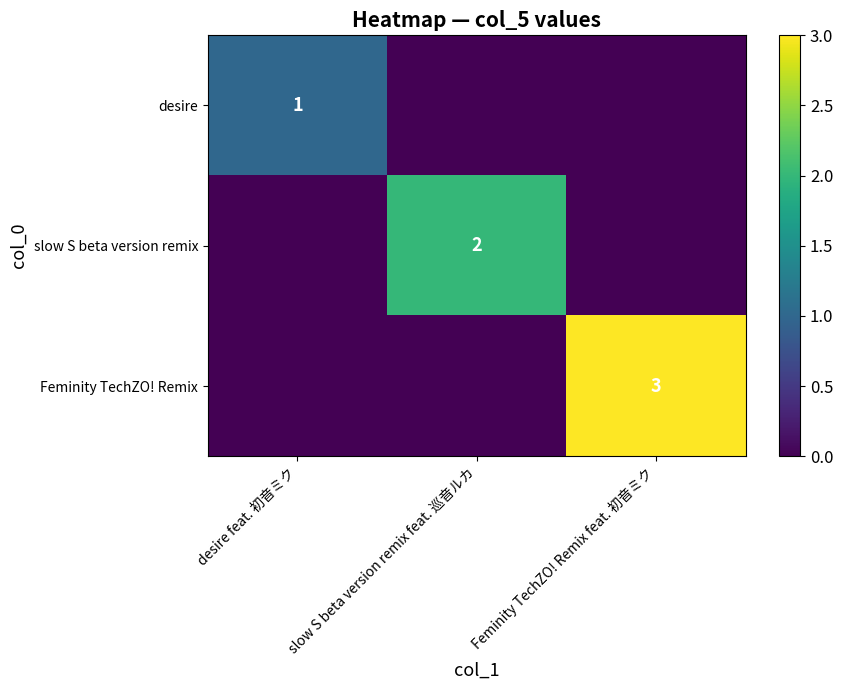

True or false: slow S beta version remix has a value of 2 at slow S beta version remix feat. 巡音ルカ.

True